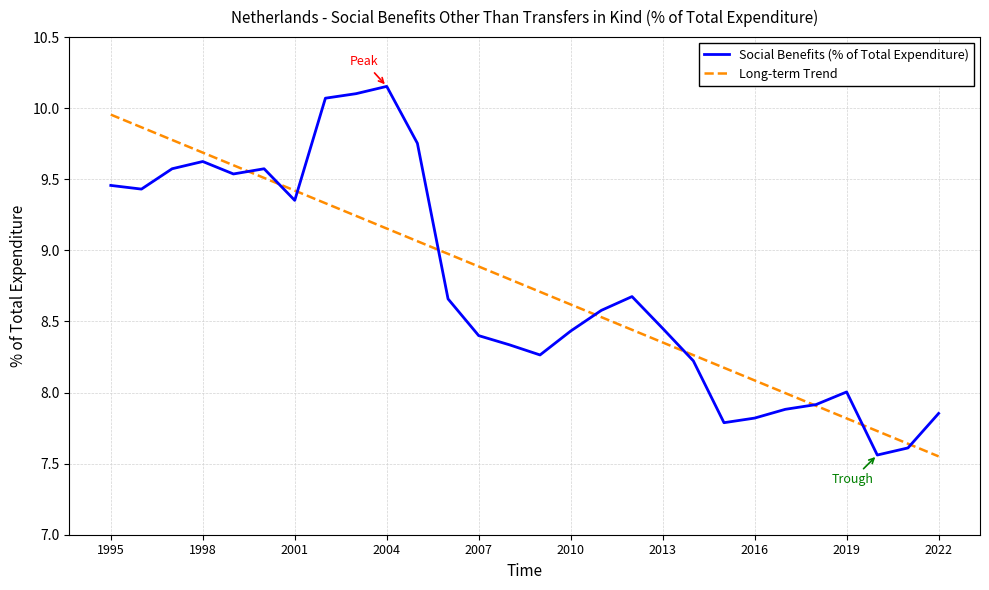

Rank the series by their maximum value, from lowest to highest.

Long-term Trend, Social Benefits (% of Total Expenditure)